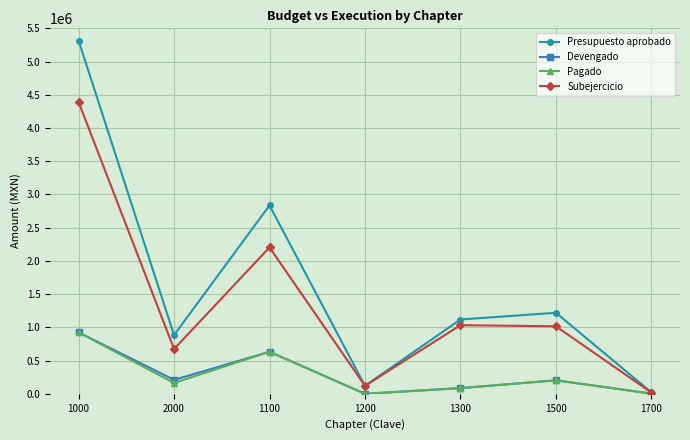

What is the greatest value displayed?

5315296.1